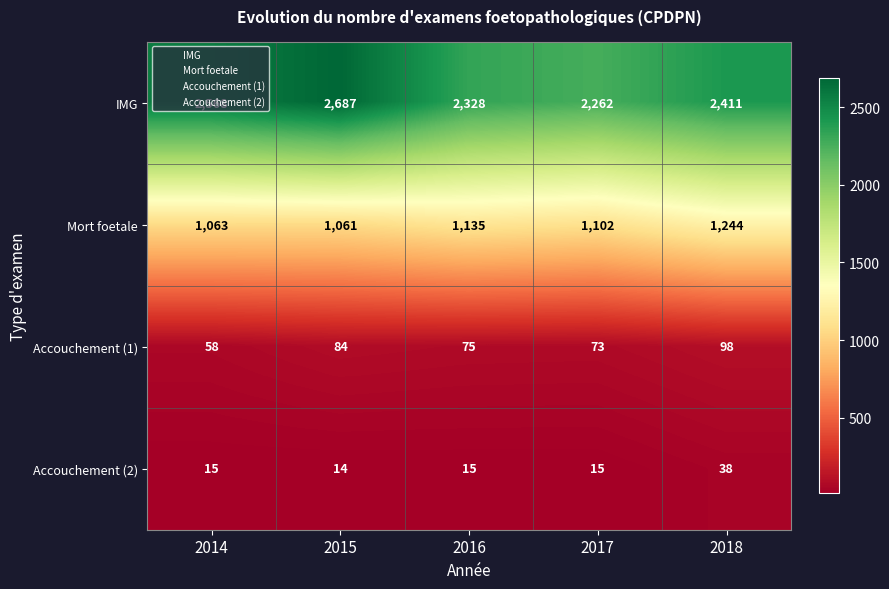

How many values in the Mort foetale series are below 1102?

2